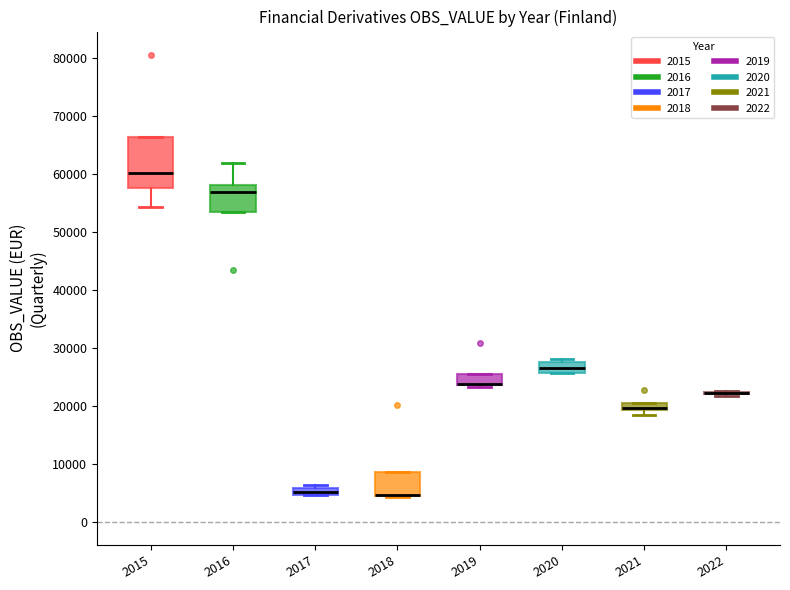

Where is the upper edge of the box at x = 2019 on the y-axis? The values are not printed on the chart, so give them approximately, as read against the axis.

26000